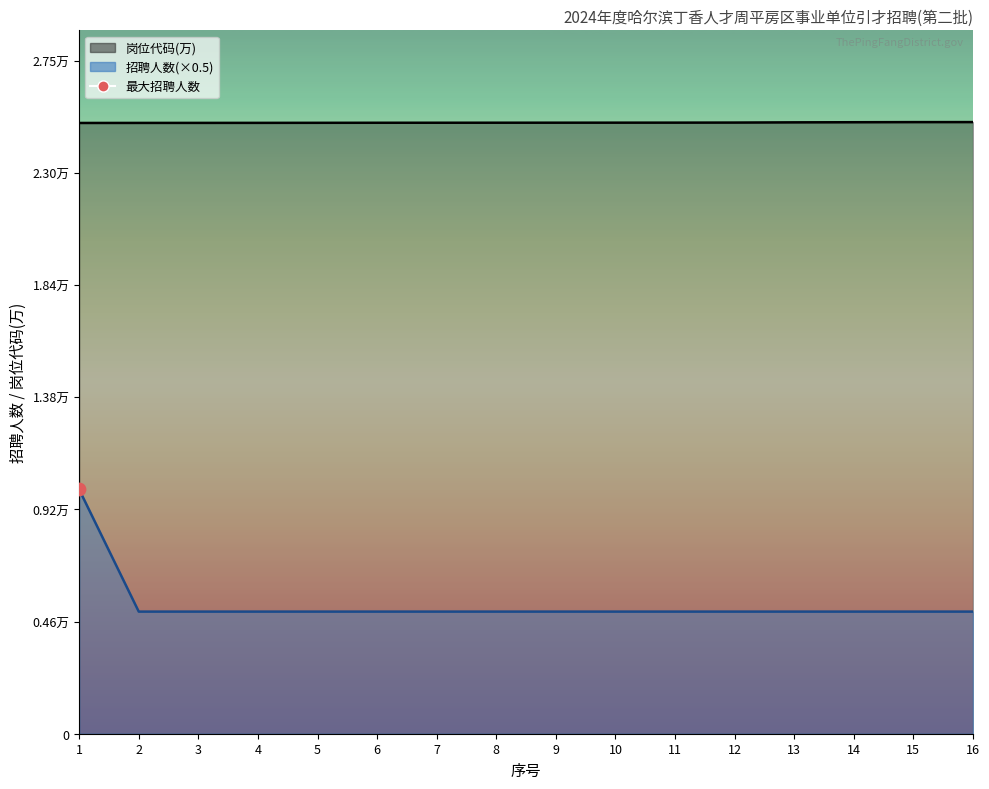

At how many categories does at least one series exceed 1?

16